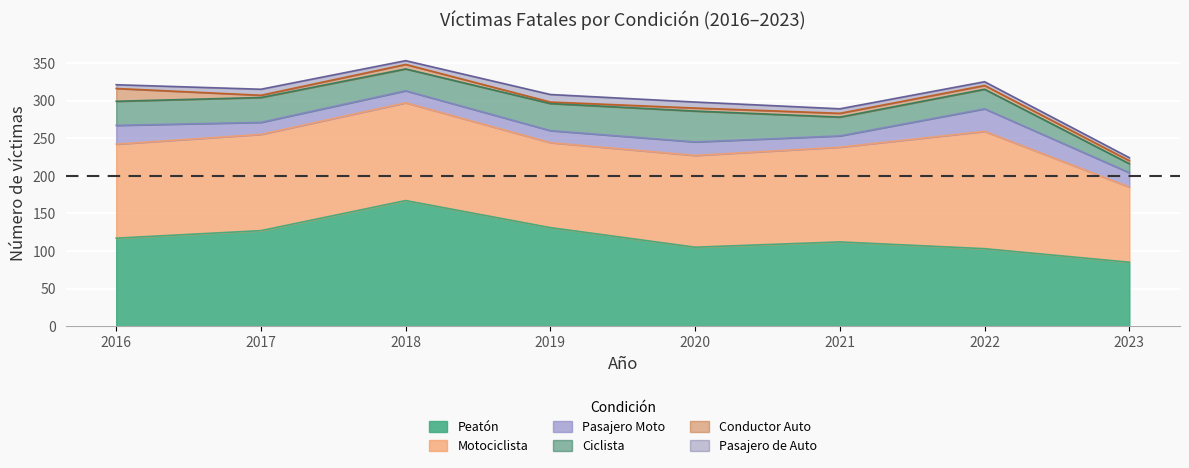

Rank the categories by Conductor Auto value from highest to lowest.

2016, 2018, 2021, 2022, 2020, 2023, 2017, 2019